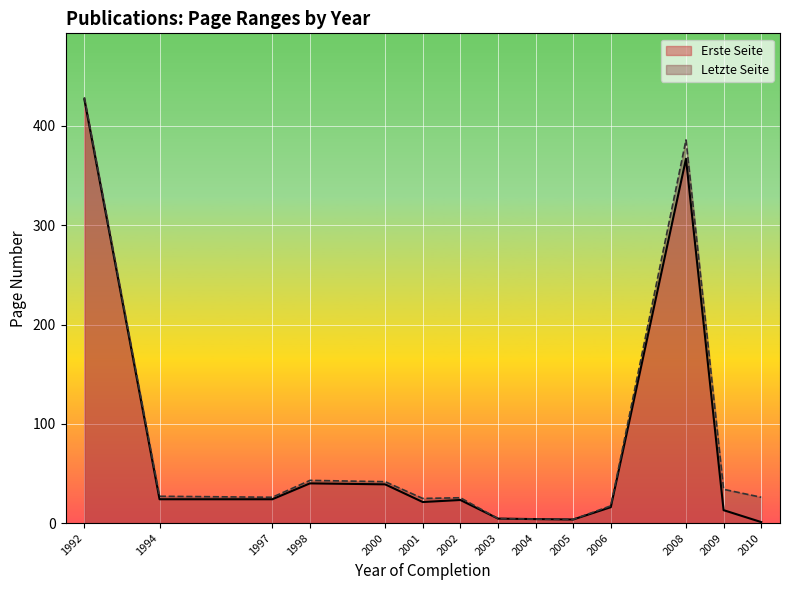

Does the chart display data point markers on the line(s)?

No